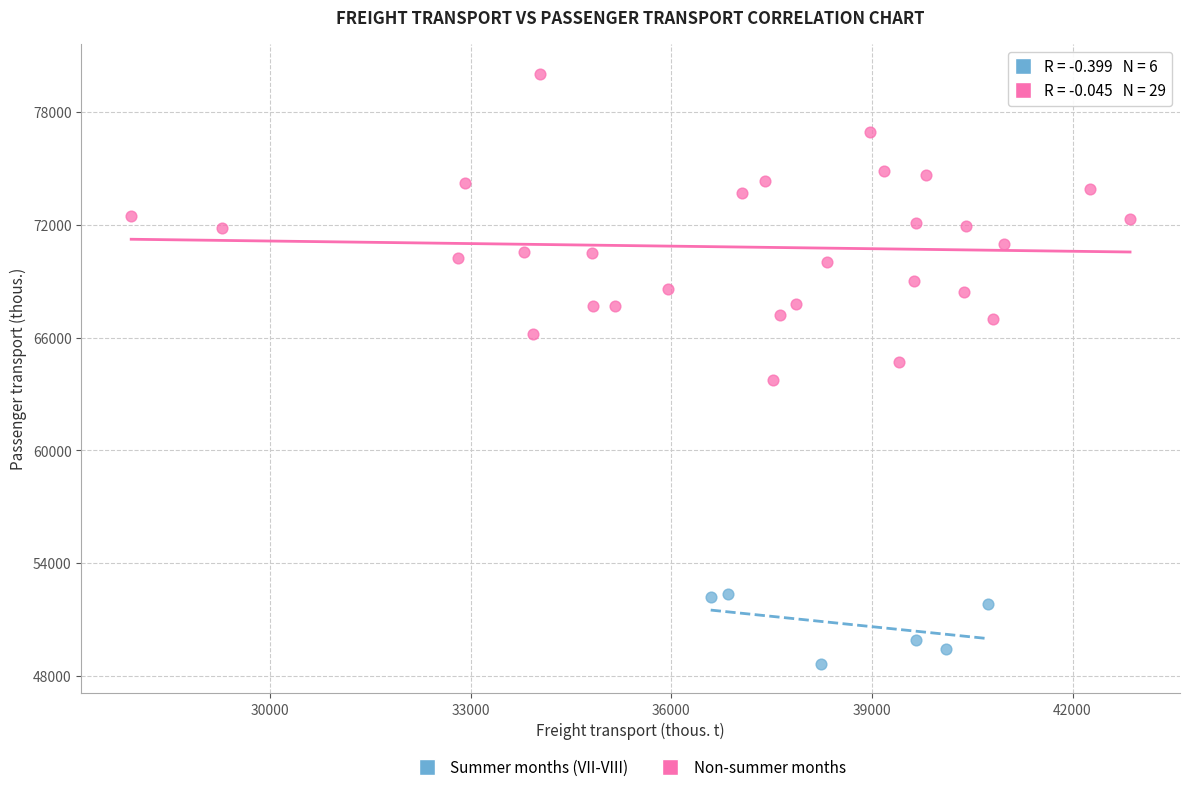

Which series reaches the maximum Y coordinate?

Non-summer months